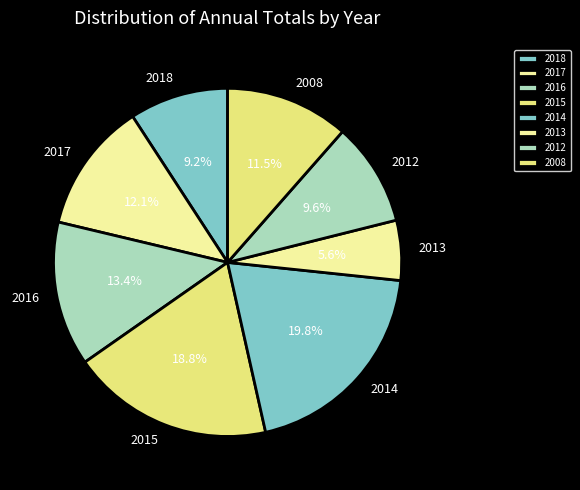

To the nearest percent, what is the average slice percentage?

12%